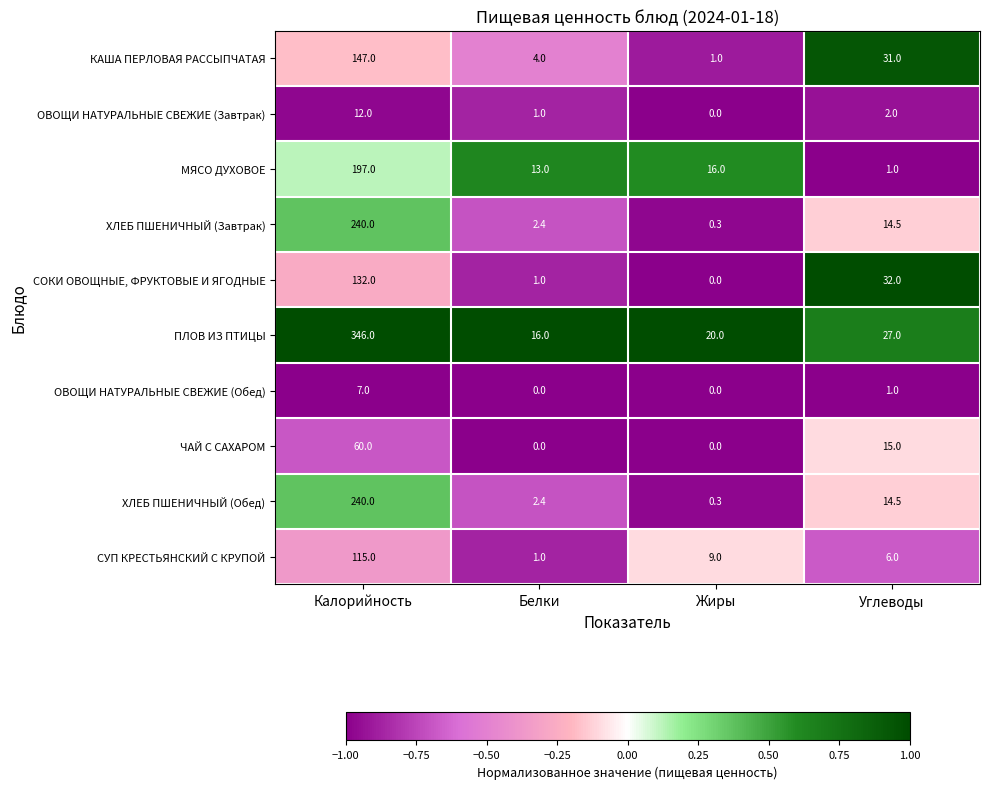

At which category is the sum across all series the highest?

Калорийность